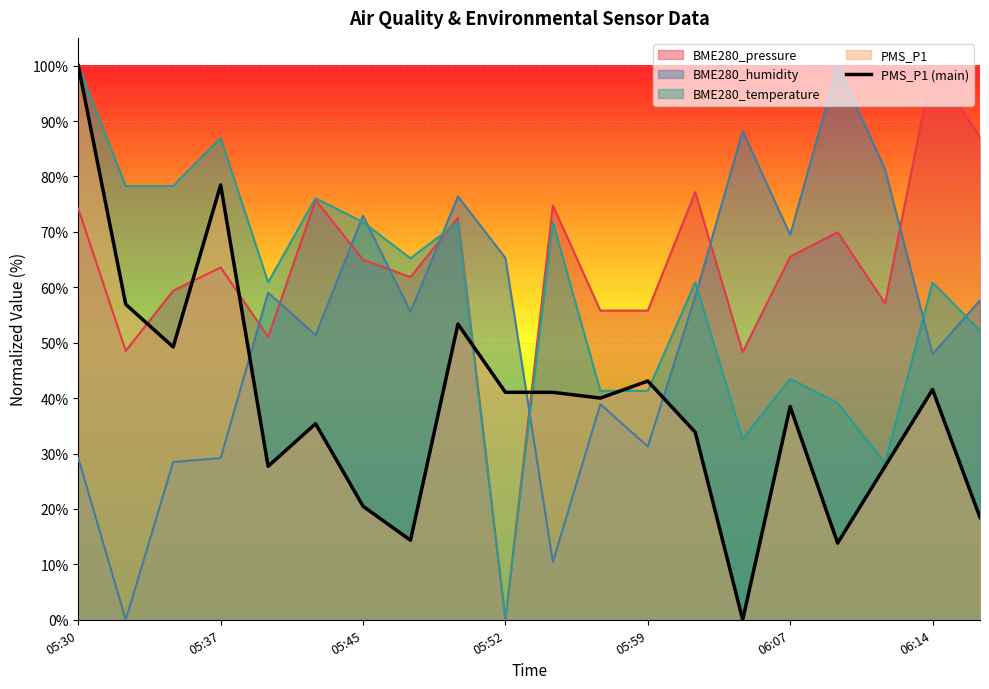

What is the difference between the second highest and minimum values?

78.5